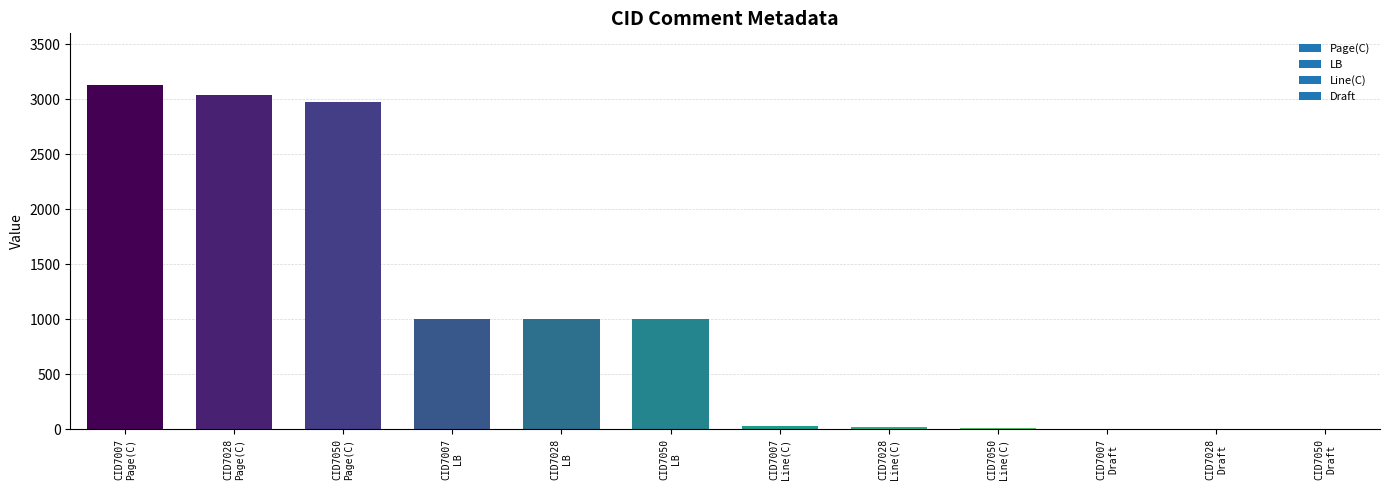

What is the maximum value shown in the chart?

3129